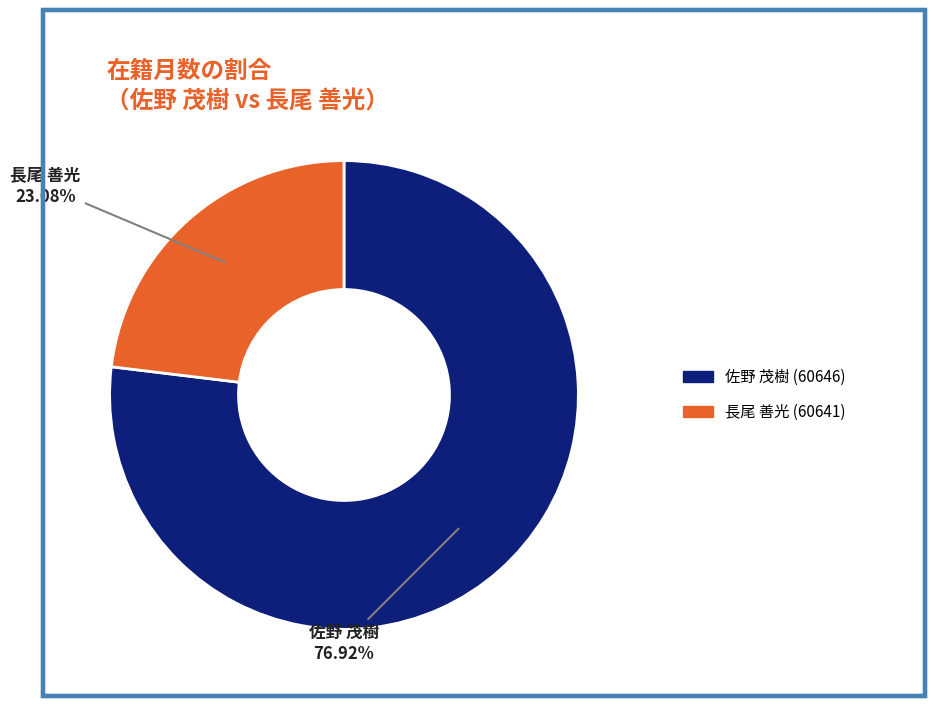

Rank the categories by value from highest to lowest.

佐野 茂樹 (60646), 長尾 善光 (60641)